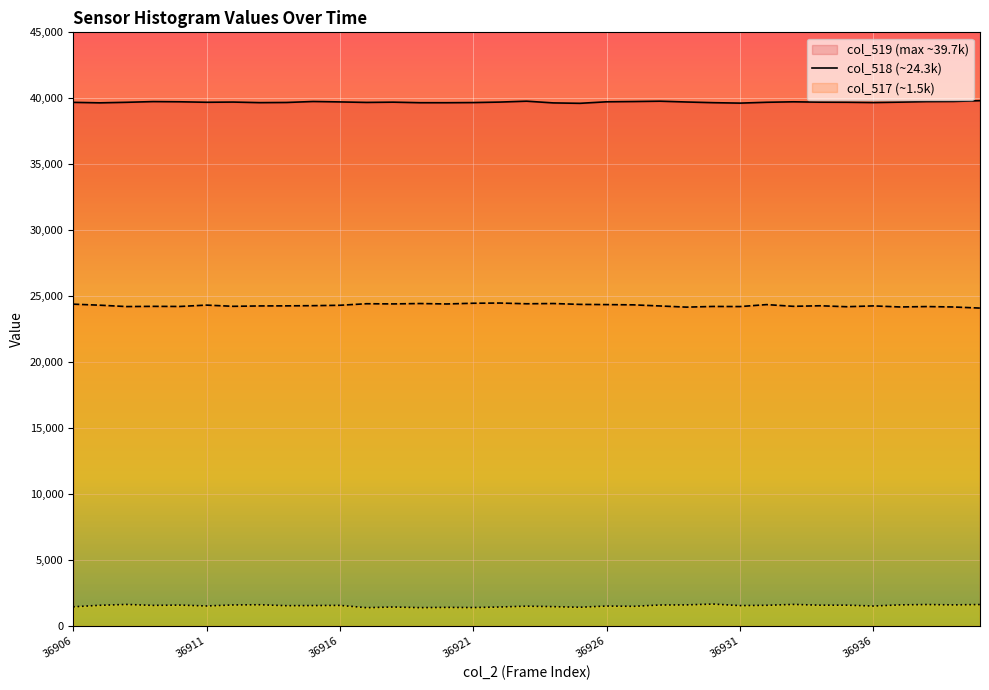

What is the difference between the highest and lowest values at 36912?

38123